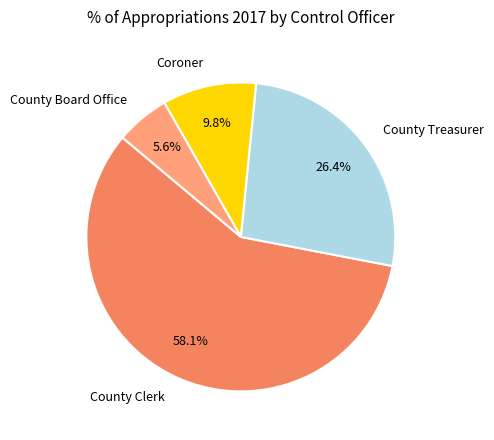

Is there any slice that represents more than half of the pie?

Yes